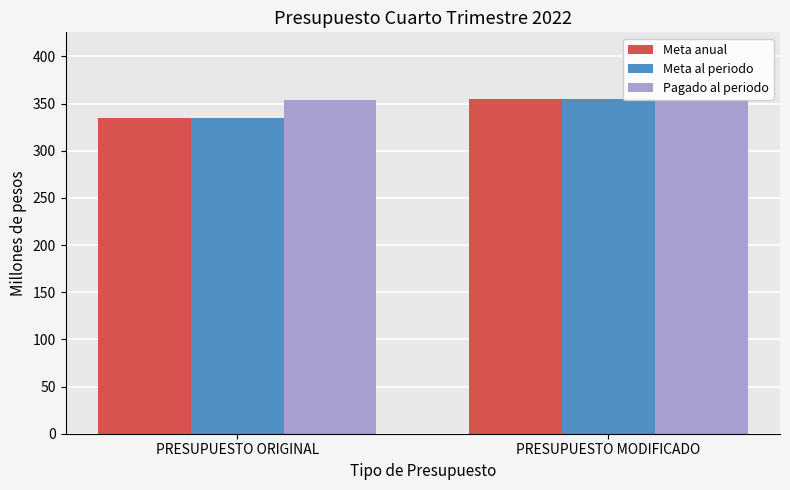

How many bars are there in total?

6